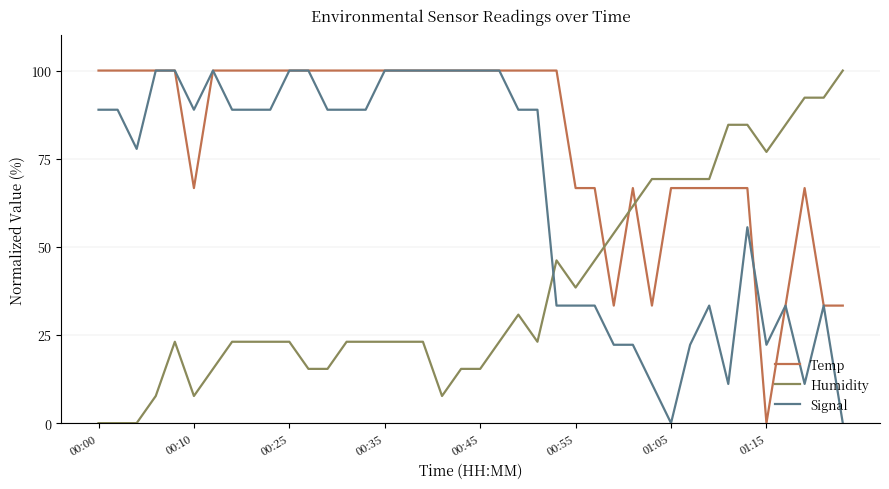

Which series has the largest total across all categories?

Temp